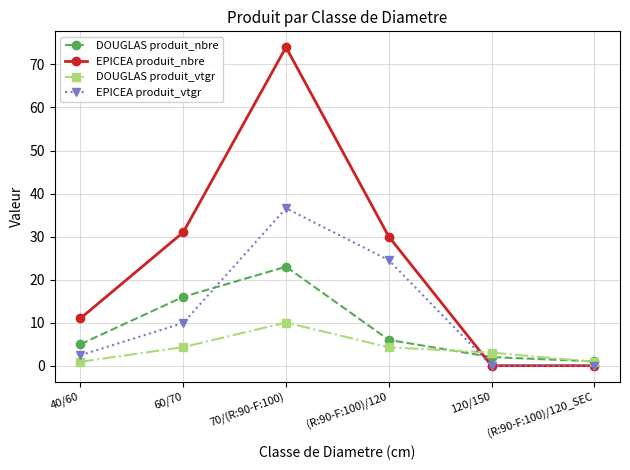

List the series in order of their peak value, highest first.

EPICEA produit_nbre, EPICEA produit_vtgr, DOUGLAS produit_nbre, DOUGLAS produit_vtgr